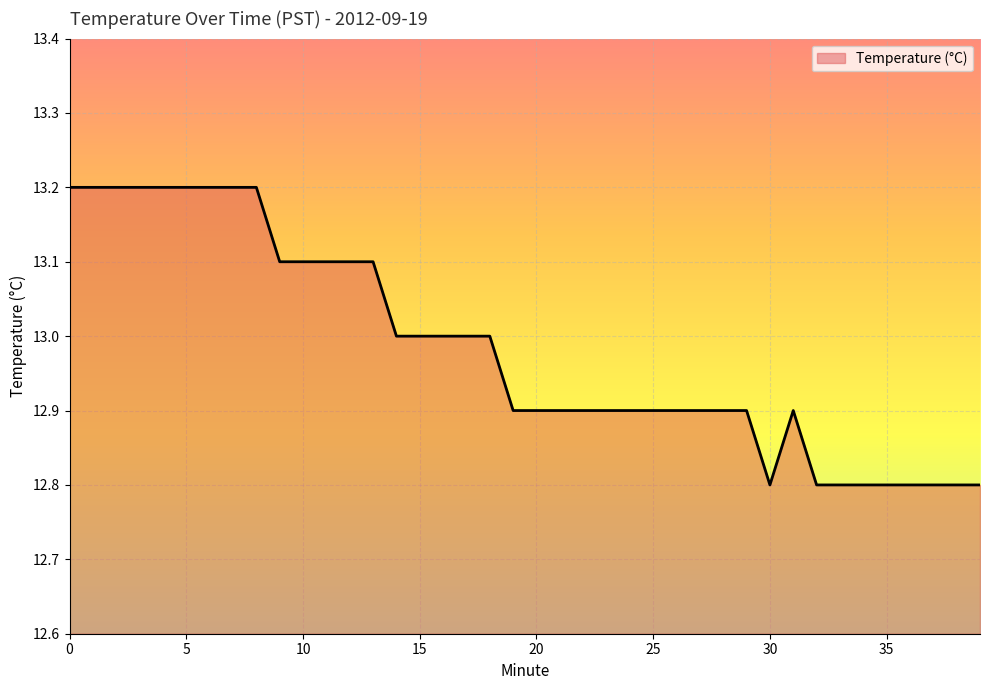

What is the maximum value shown in the chart?

13.2